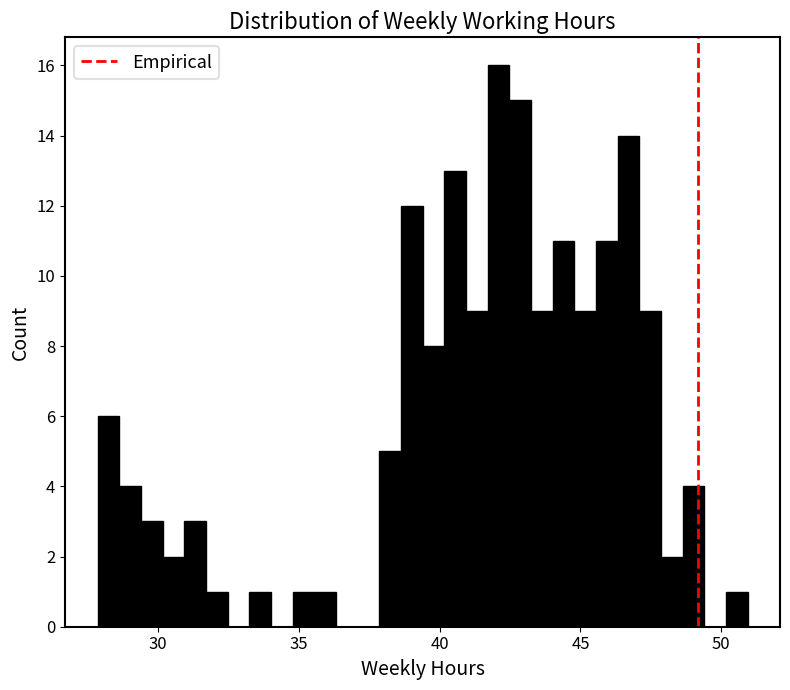

Around what value on the x-axis is the tallest bar? Give the approximate position of its centre, as read against the axis.

42.0